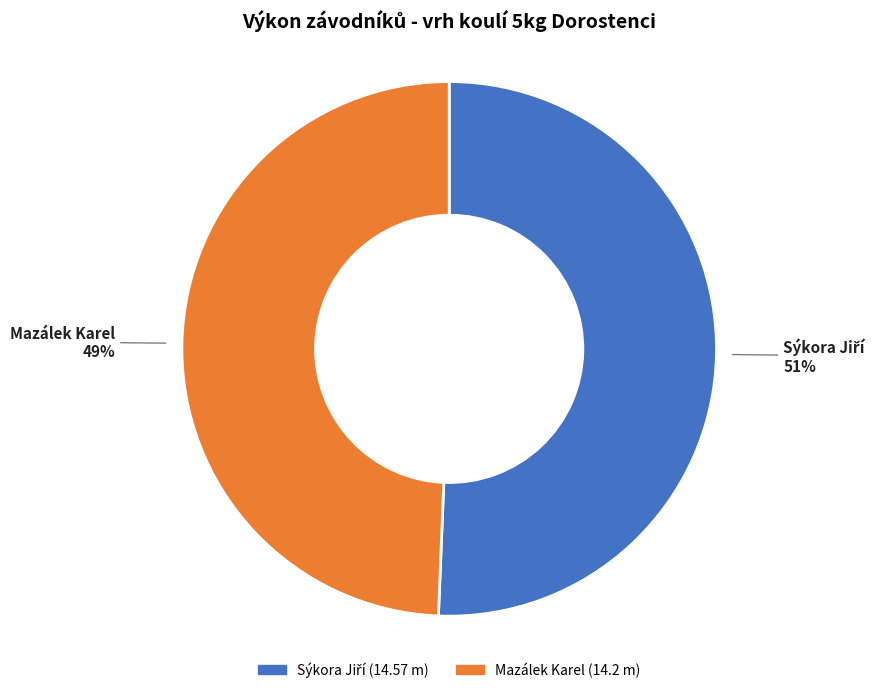

What is the smallest slice in the pie chart?

Mazálek Karel